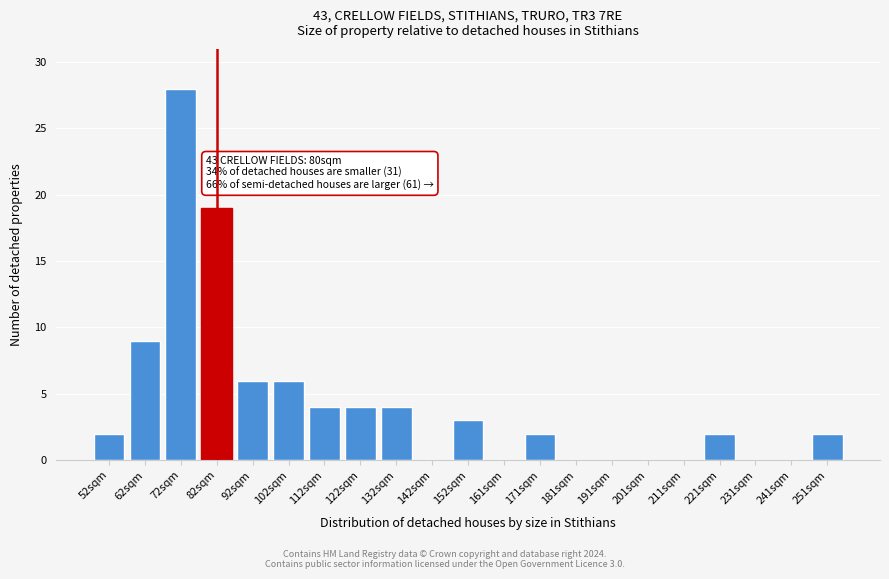

Reading right to left, transcribe all the data shown in this chart.

251sqm=2	241sqm=0	231sqm=0	221sqm=2	211sqm=0	201sqm=0	191sqm=0	181sqm=0	171sqm=2	161sqm=0	152sqm=3	142sqm=0	132sqm=4	122sqm=4	112sqm=4	102sqm=6	92sqm=6	82sqm=19	72sqm=28	62sqm=9	52sqm=2